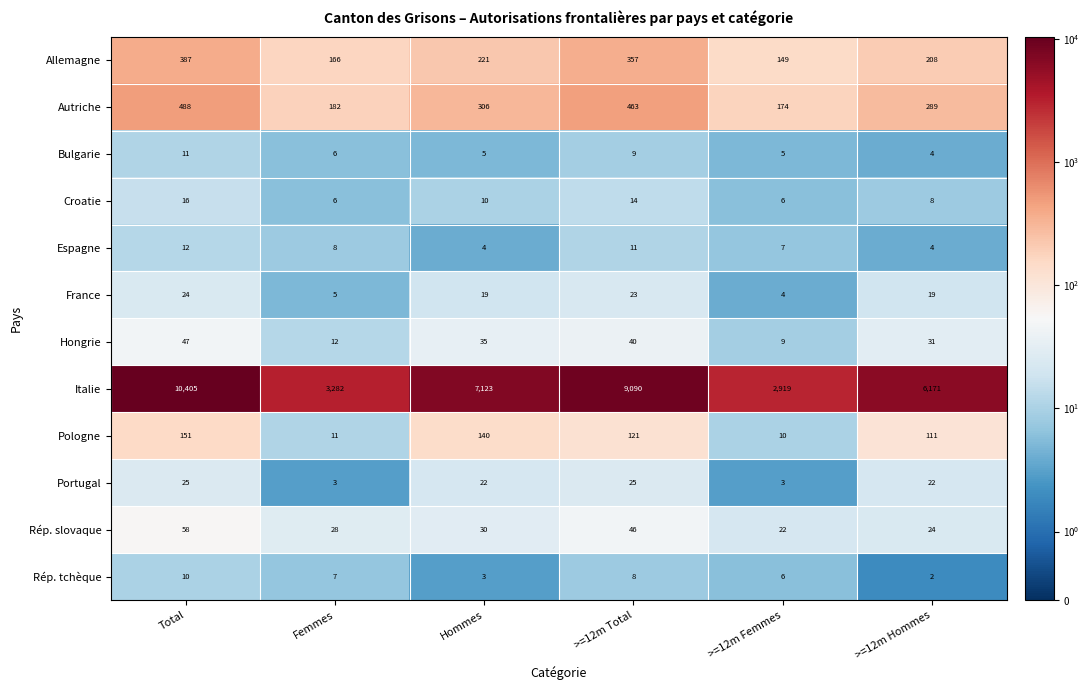

Count the number of categories in the chart.

6